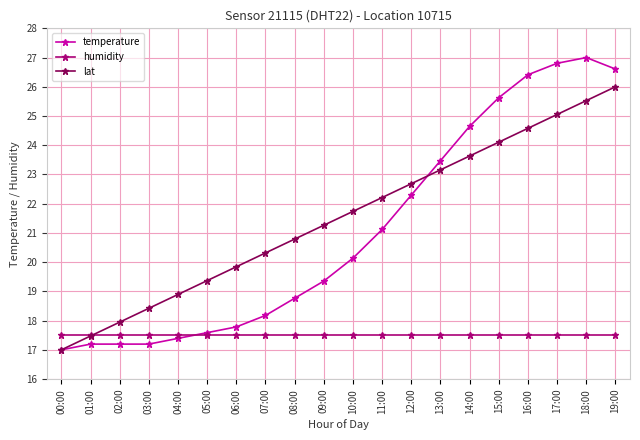

What is the label of the 17th point from the left?

16:00